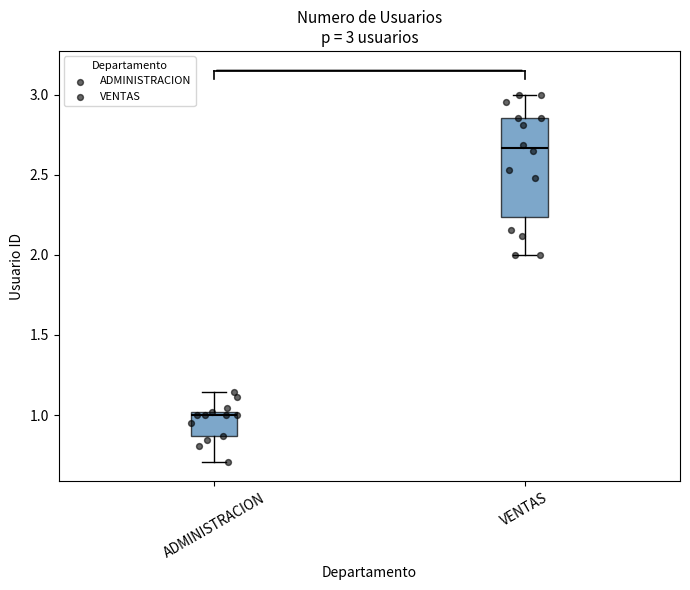

Which box's median line is the highest?

VENTAS